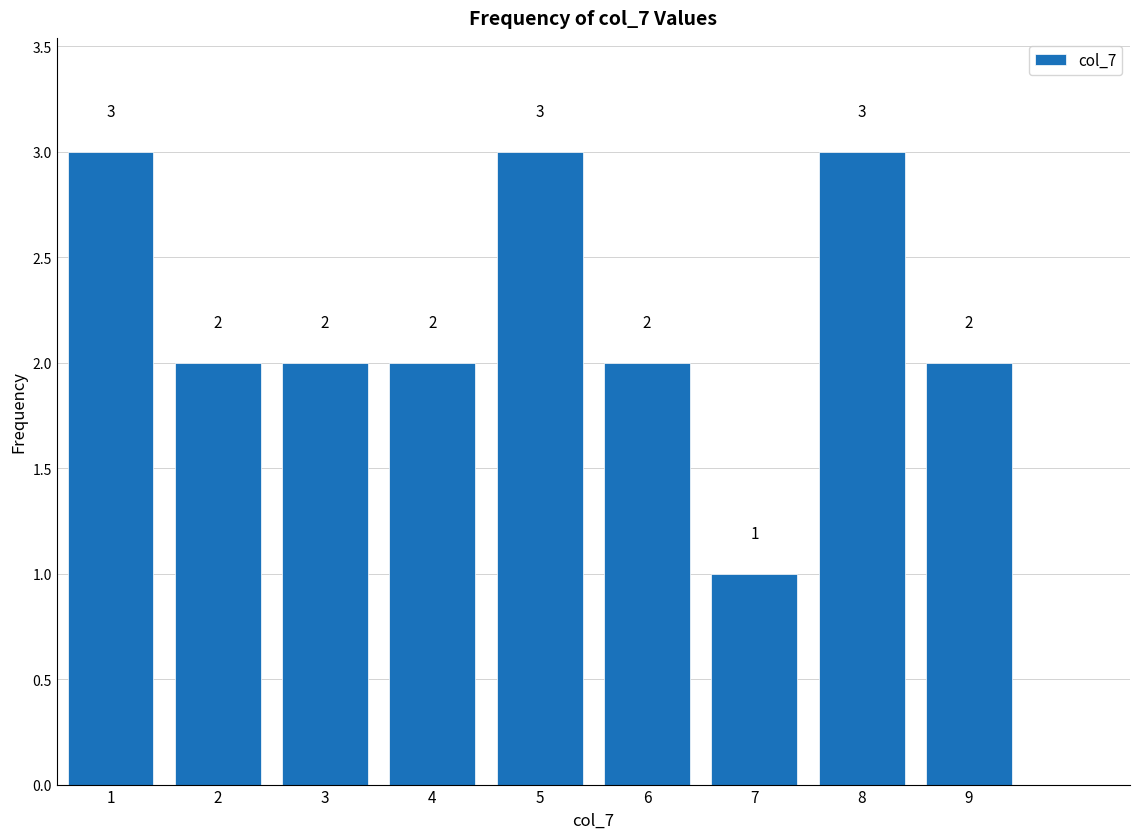

What is the height of the bar covering 5.5 to 6.5 on the x-axis?

2